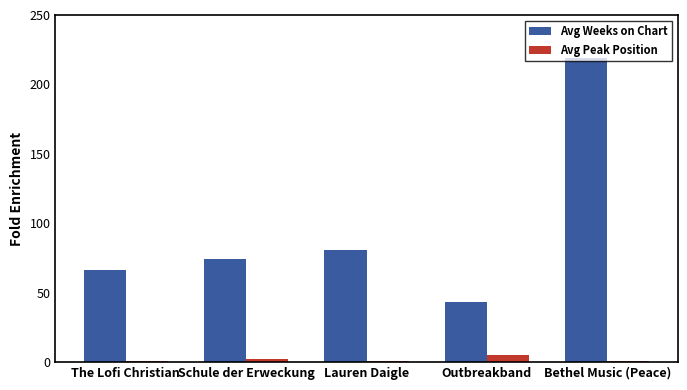

What is the sum of all Avg Peak Position values?

10